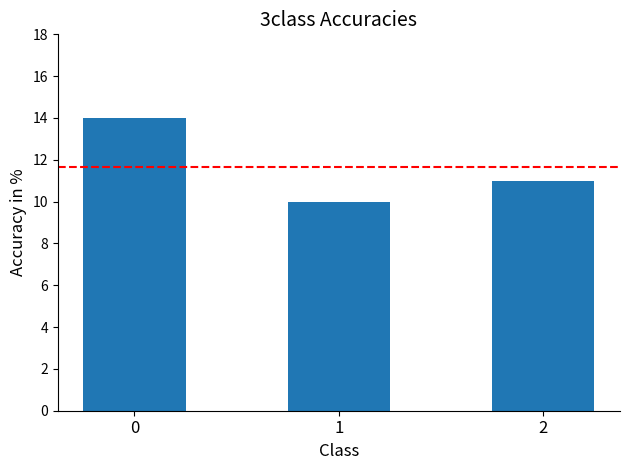

Rank the categories by value from lowest to highest.

1, 2, 0